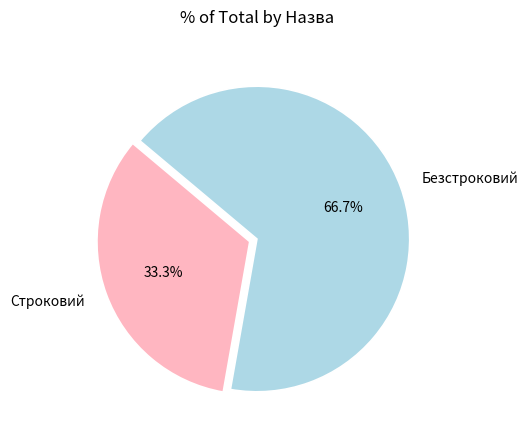

Count the number of slices in the pie.

2